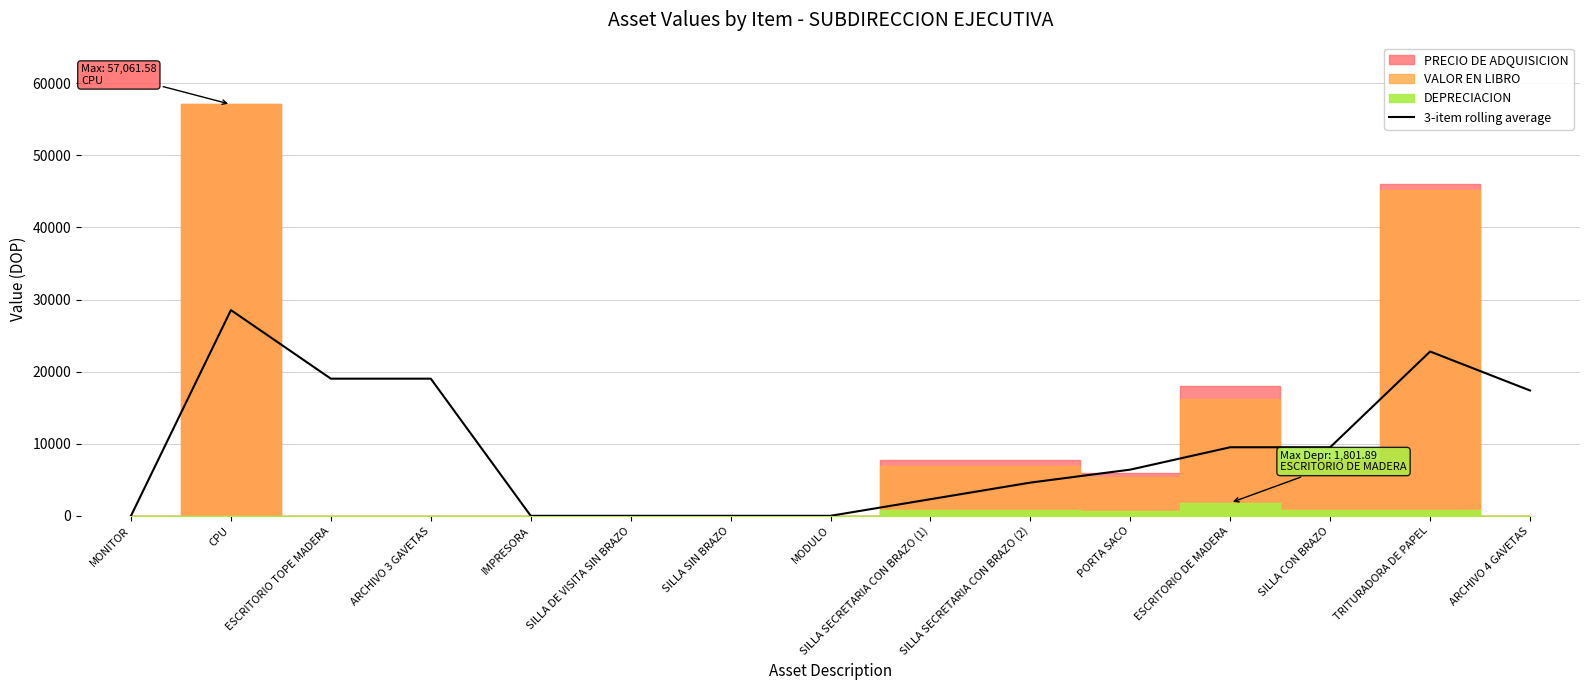

Is it true that 3-item rolling average equals 9509.0 at SILLA CON BRAZO?

True